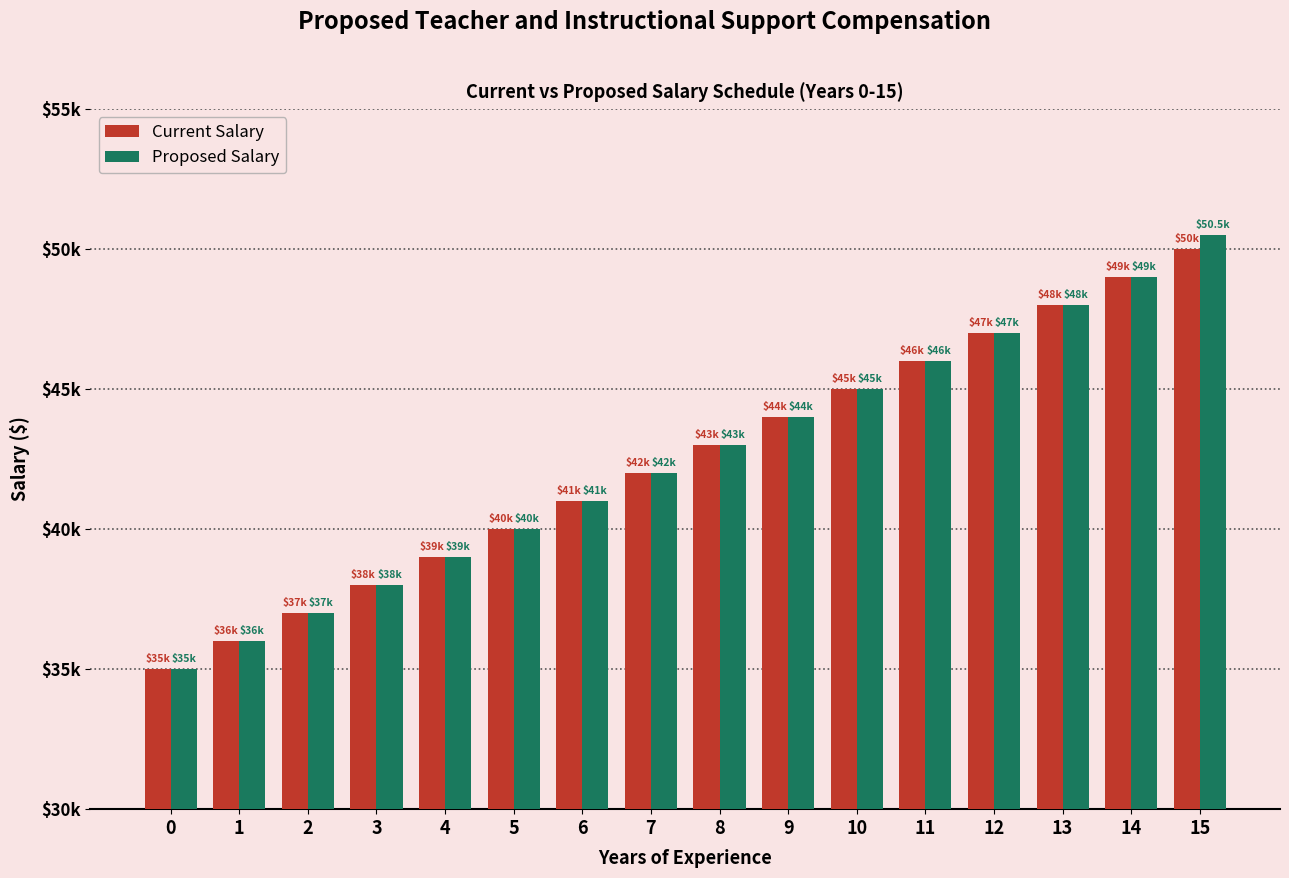

Are the bars grouped side by side (vs. stacked)?

Yes